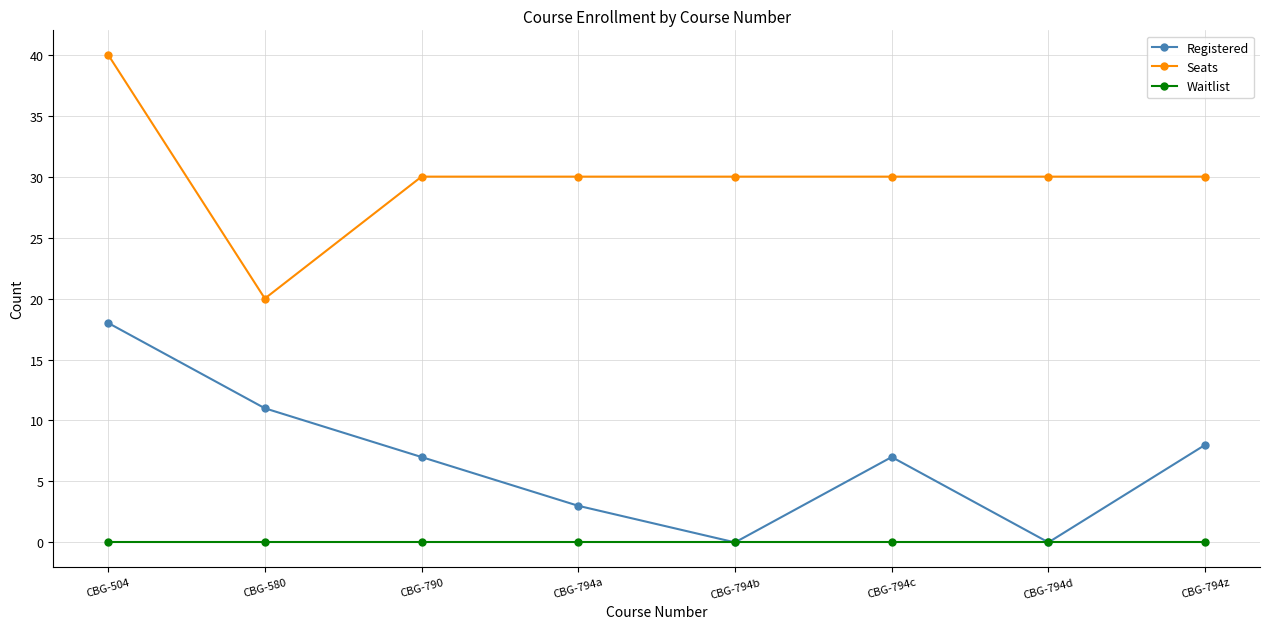

How many data points does each series have?

8